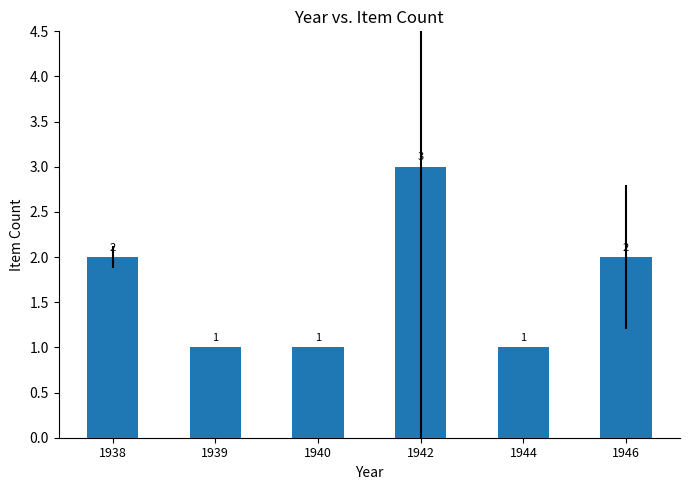

True or false: the data shows 3 at 1942.

True